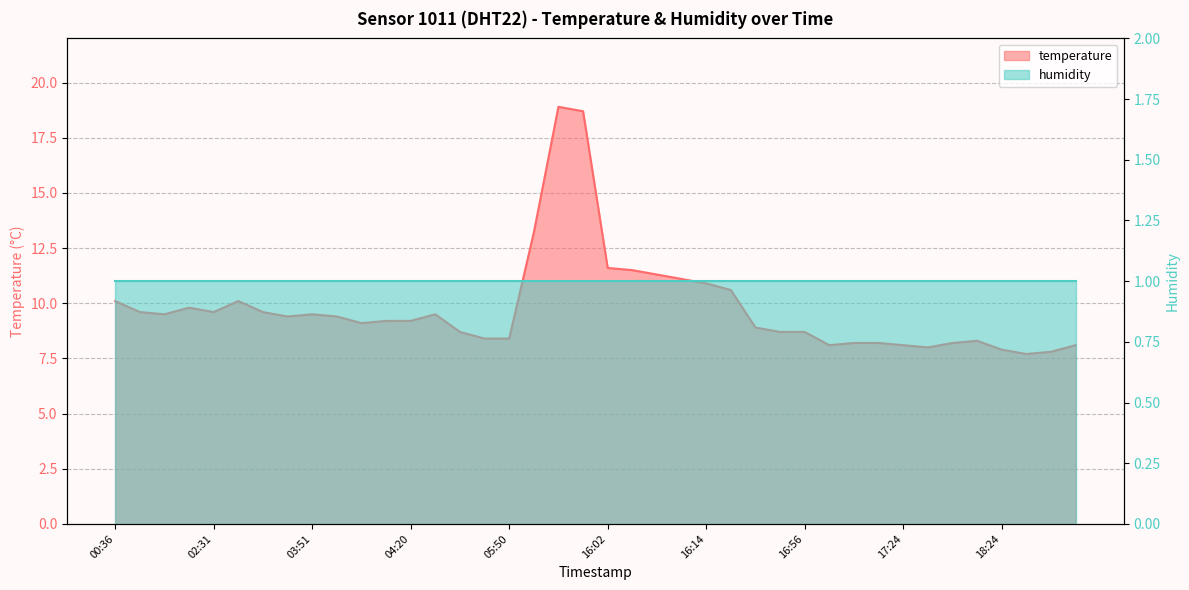

Rank the categories by value from lowest to highest.

18:31, 18:42, 18:24, 17:28, 17:07, 17:24, 18:45, 17:11, 17:14, 17:41, 18:17, 05:24, 05:50, 05:21, 16:53, 16:56, 16:50, 04:10, 04:17, 04:20, 03:48, 03:58, 01:47, 03:51, 04:53, 01:39, 02:31, 03:29, 02:15, 00:36, 02:45, 16:17, 16:14, 16:11, 16:08, 16:05, 16:02, 09:56, 12:47, 12:43